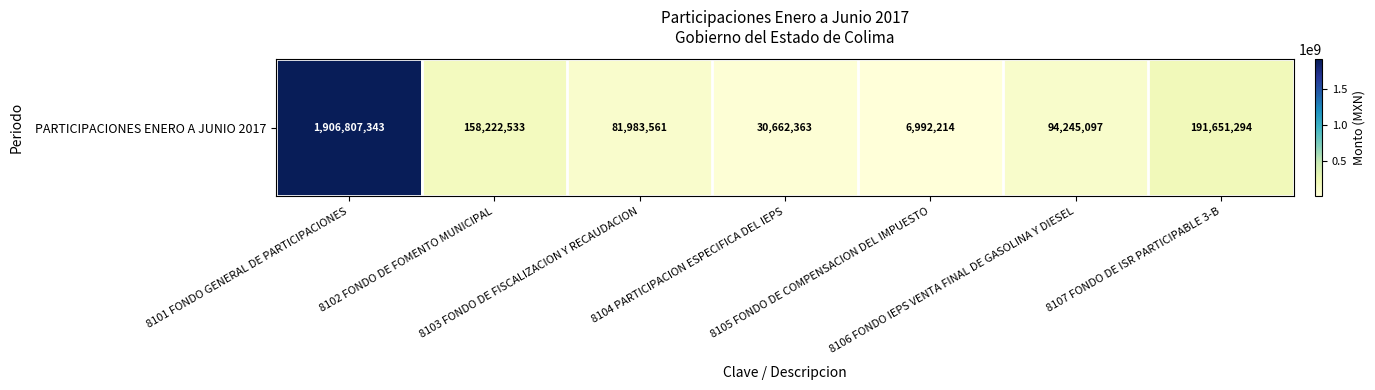

Which label corresponds to the largest value in the chart?

8101 FONDO GENERAL DE PARTICIPACIONES